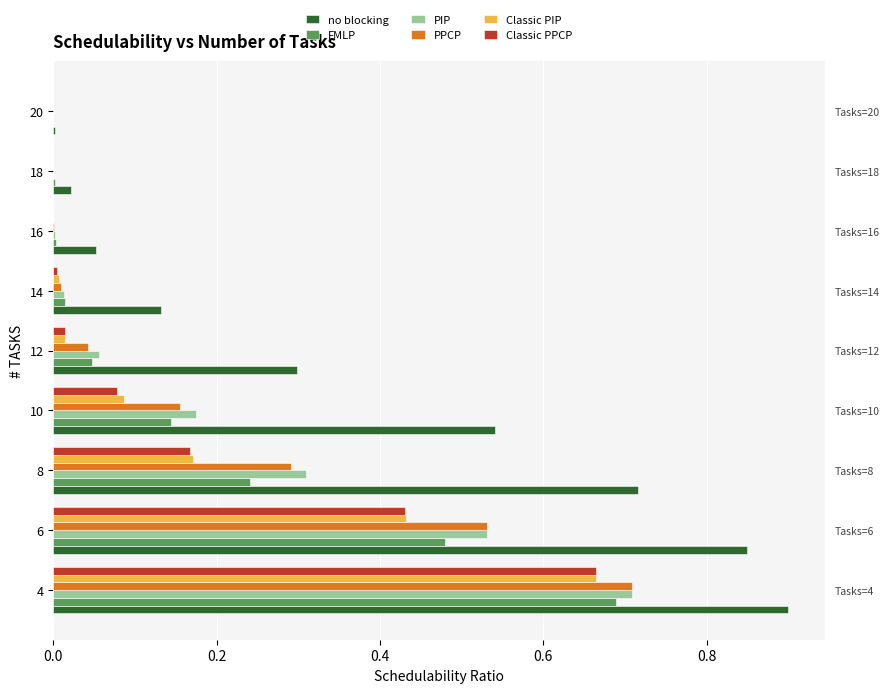

Reading left to right, transcribe all the data shown in this chart.

no blocking: 0.9	0.8	0.7	0.5	0.3	0.1	0.1	0.0	0.0
FMLP: 0.7	0.5	0.2	0.1	0.0	0.0	0.0	0.0	0.0
PIP: 0.7	0.5	0.3	0.2	0.1	0.0	0.0	0.0	0.0
PPCP: 0.7	0.5	0.3	0.2	0.0	0.0	0.0	0.0	0.0
Classic PIP: 0.7	0.4	0.2	0.1	0.0	0.0	0.0	0.0	0.0
Classic PPCP: 0.7	0.4	0.2	0.1	0.0	0.0	0.0	0.0	0.0